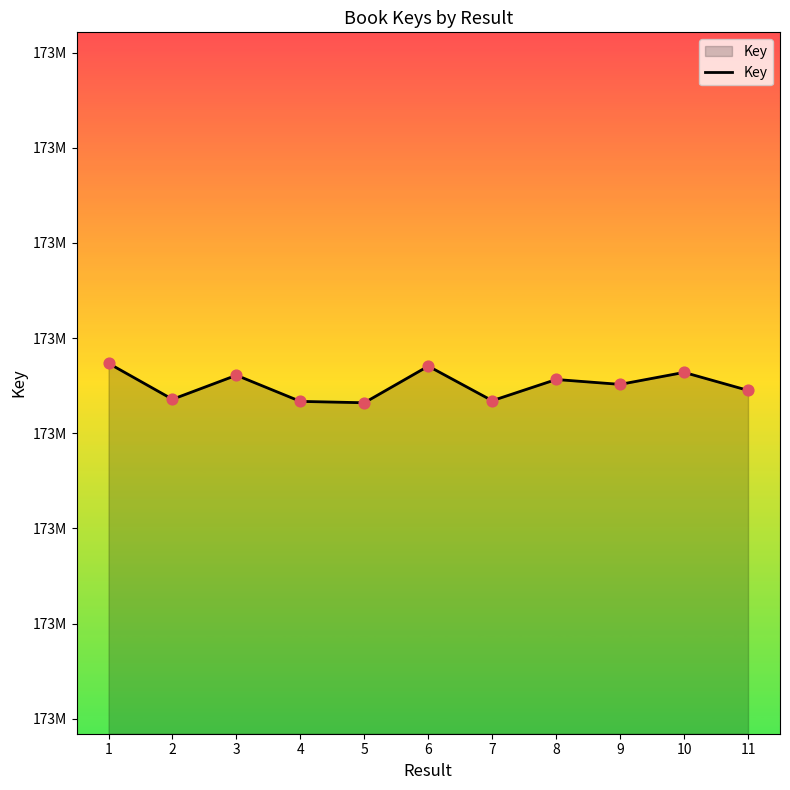

Between 3 and 4, which is larger?

3